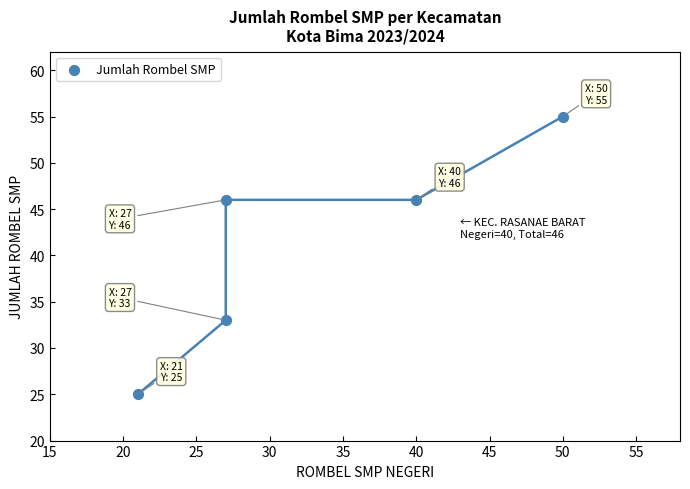

What is the range of X values (max minus min)?

29